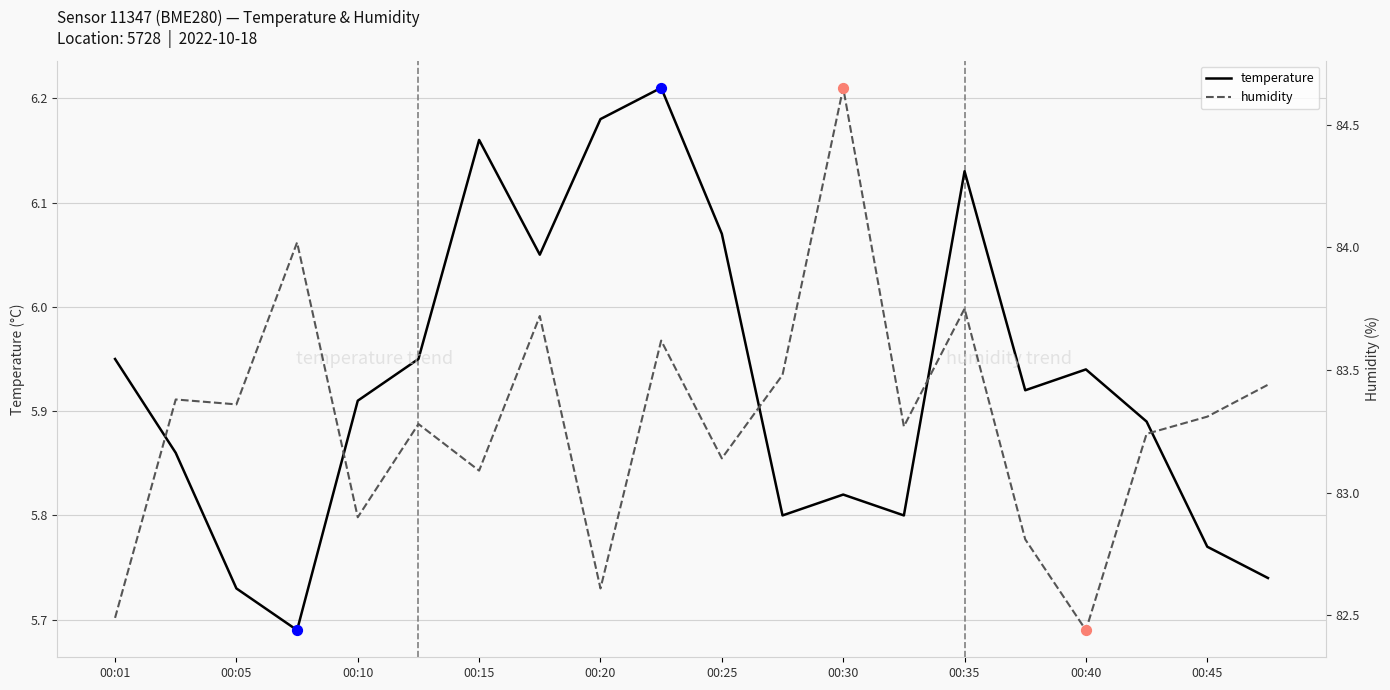

What are all the series names shown in the legend?

temperature, humidity